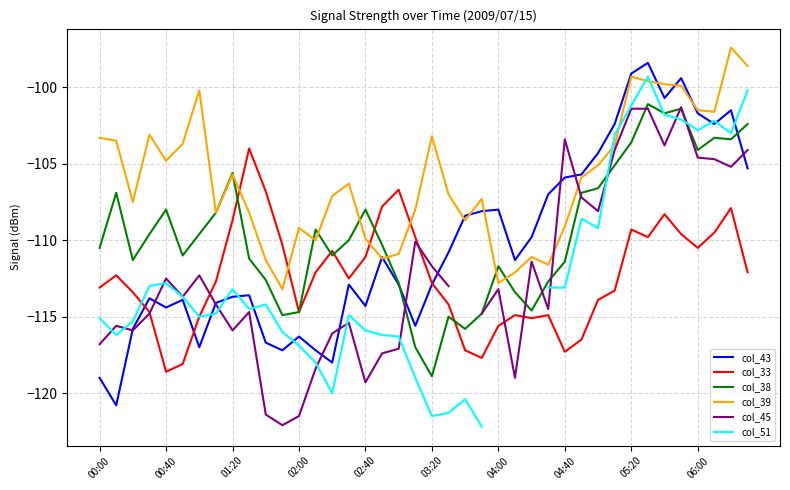

What is the difference between the maximum and minimum values in the col_39 series?

15.8